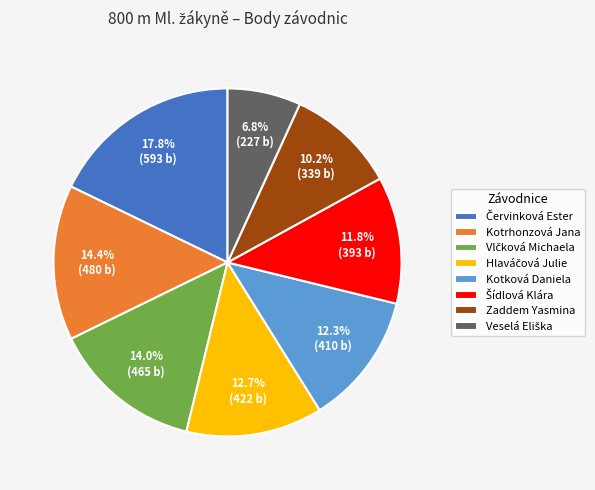

What portion of the pie excludes Zaddem Yasmina?

89.8%